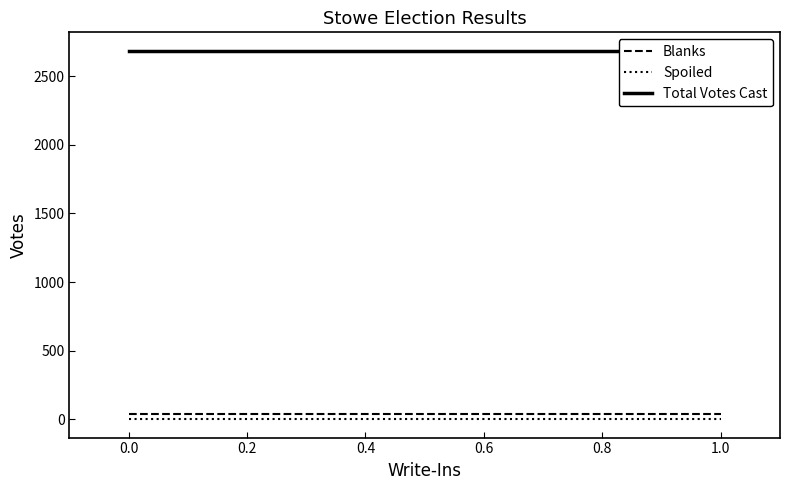

What is the total value across all series at 0.0?

2723